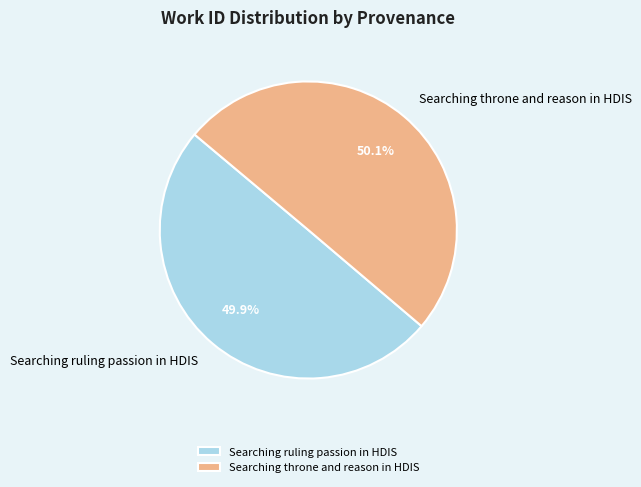

What is the ratio of the value at Searching ruling passion in HDIS to the value at Searching throne and reason in HDIS?

1.0